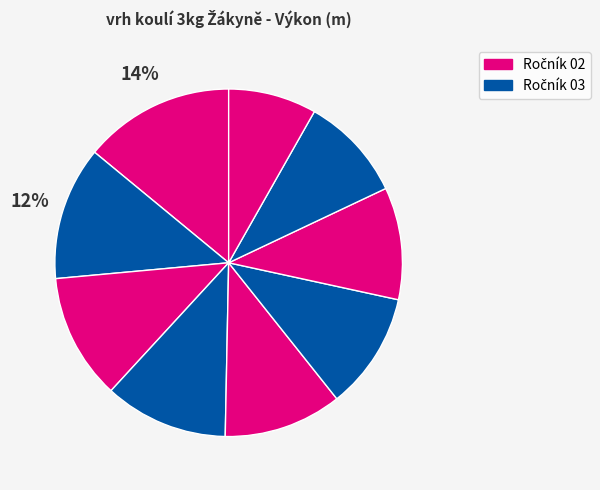

To the nearest percent, what is the average slice percentage?

11%